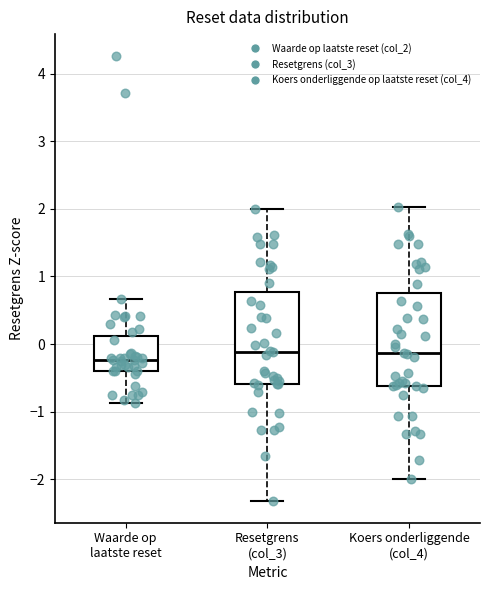

Reading left to right, transcribe this box plot: for each box, give where its median line is, the range the box spans, and where its two whiskers end, as read against the y-axis. The values are not printed on the chart, so give them approximately, as read against the axis.

Waarde op laatste reset: median -0.2, box -0.4 to 0.1, whiskers -0.9 to 0.7
Resetgrens (col_3): median -0.1, box -0.6 to 0.8, whiskers -2.3 to 2.0
Koers onderliggende (col_4): median -0.1, box -0.6 to 0.8, whiskers -2.0 to 2.0